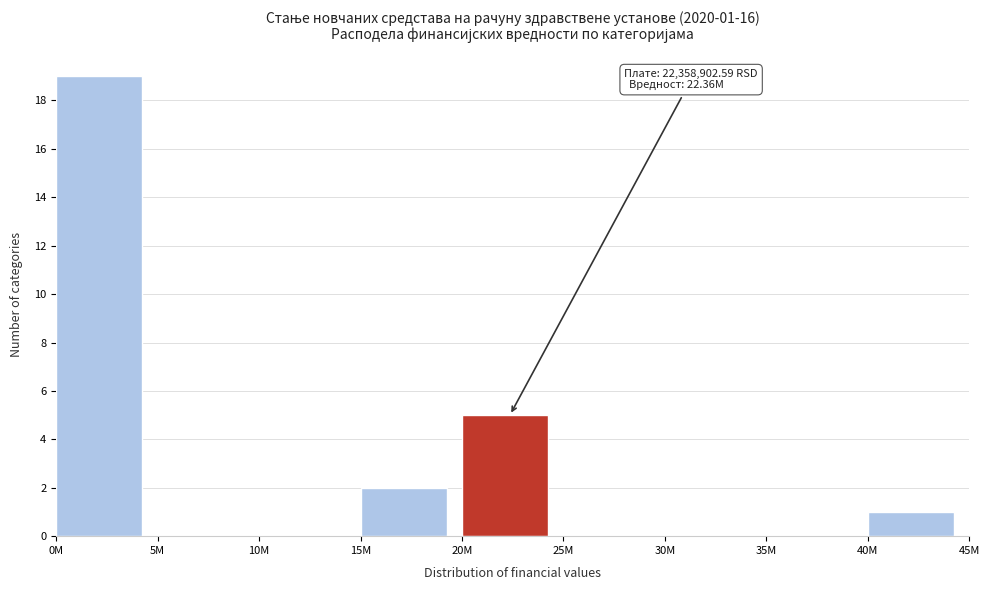

Reading right to left, what are all the values shown in this chart?

40M=1	35M=0	30M=0	25M=0	20M=5	15M=2	10M=0	5M=0	0M=19